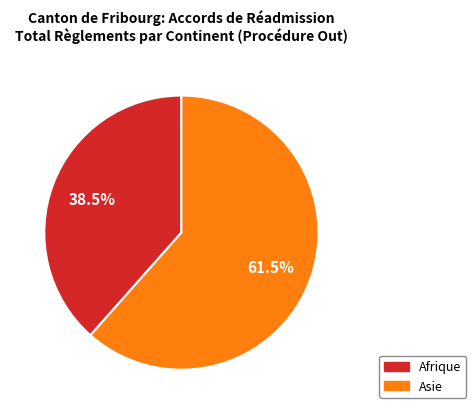

To the nearest percent, what is the average slice percentage?

50%